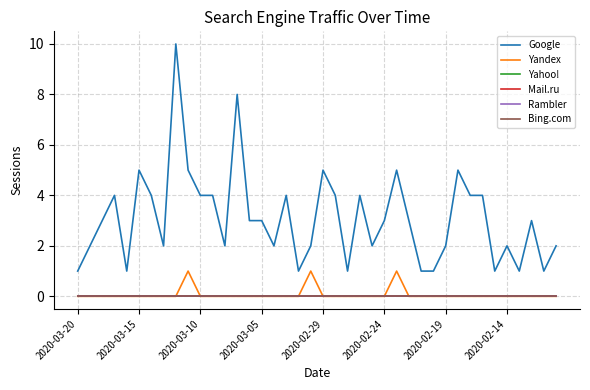

Where is Yandex nearest to the value 0?

2020-03-20